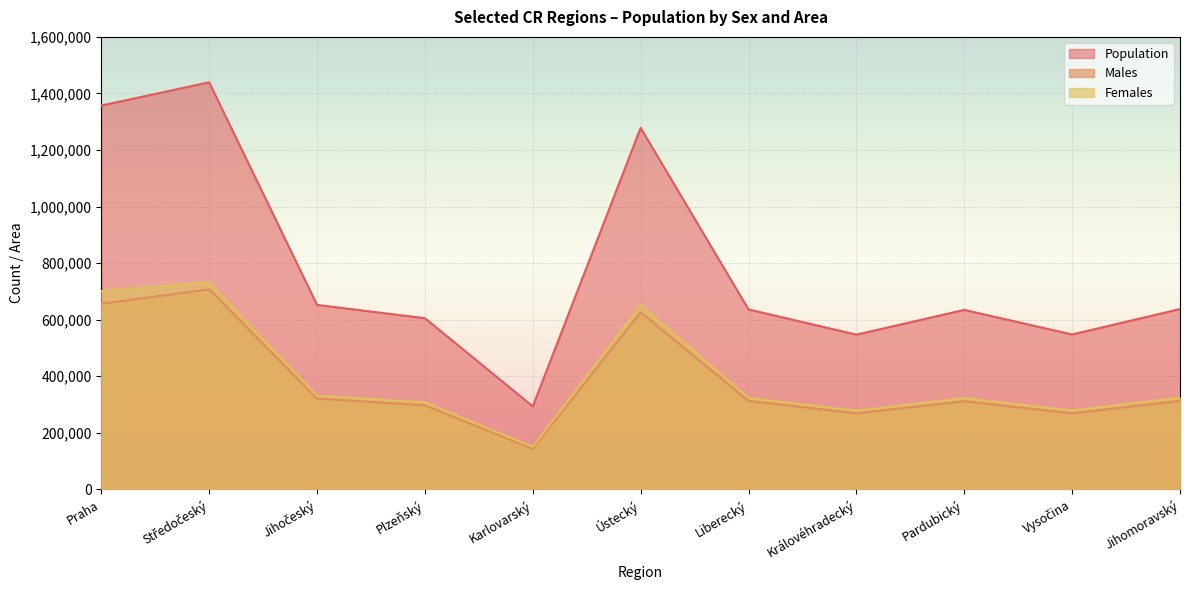

Reading right to left, list all the values displayed in this chart.

Population: 637643	547866	634720	547200	636356	1278369	293595	605388	652303	1439391	1357326
Males: 313049	268801	311782	268985	313072	626159	143370	297189	321352	707185	656382
Females: 324594	279065	322938	278215	323284	652210	150225	308199	330951	732206	700944